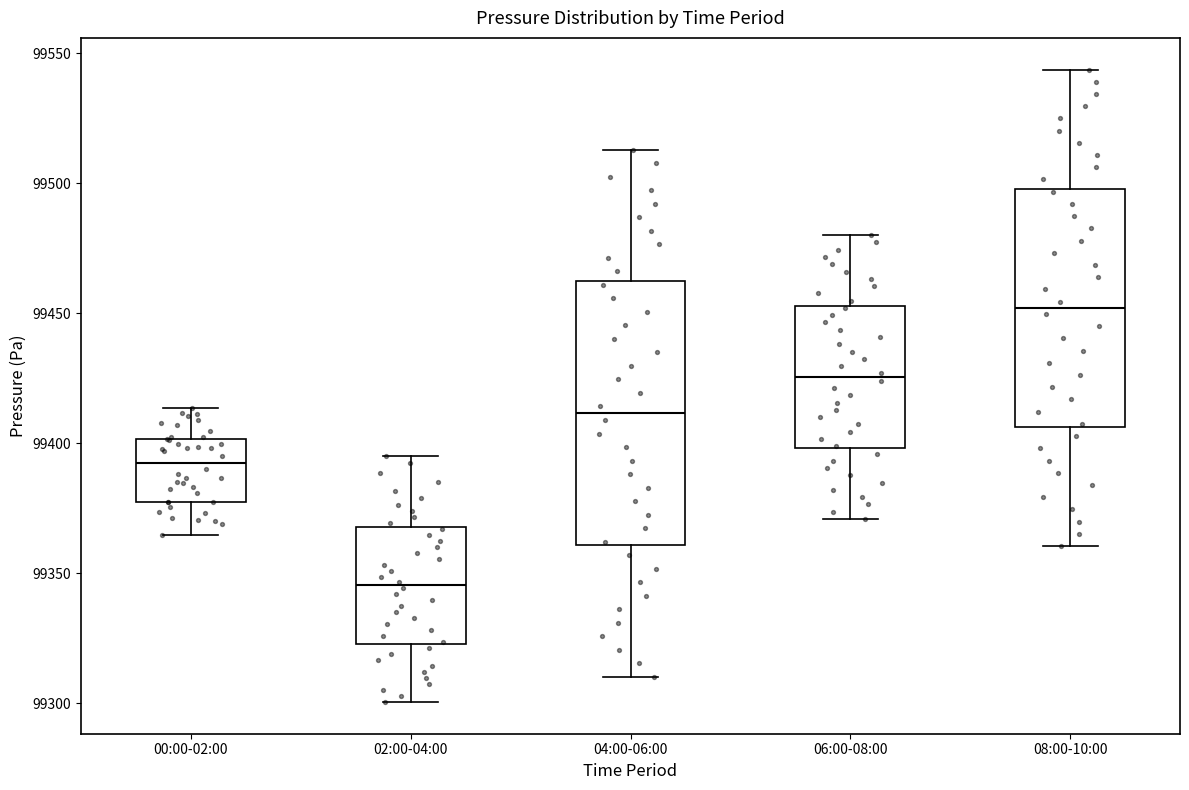

Reading left to right, transcribe this box plot: for each box, give where its median line is, the range the box spans, and where its two whiskers end, as read against the y-axis. The values are not printed on the chart, so give them approximately, as read against the axis.

00:00-02:00: median 99395, box 99380 to 99400, whiskers 99365 to 99415
02:00-04:00: median 99345, box 99325 to 99370, whiskers 99300 to 99395
04:00-06:00: median 99410, box 99360 to 99460, whiskers 99310 to 99515
06:00-08:00: median 99425, box 99400 to 99455, whiskers 99370 to 99480
08:00-10:00: median 99450, box 99405 to 99500, whiskers 99360 to 99545